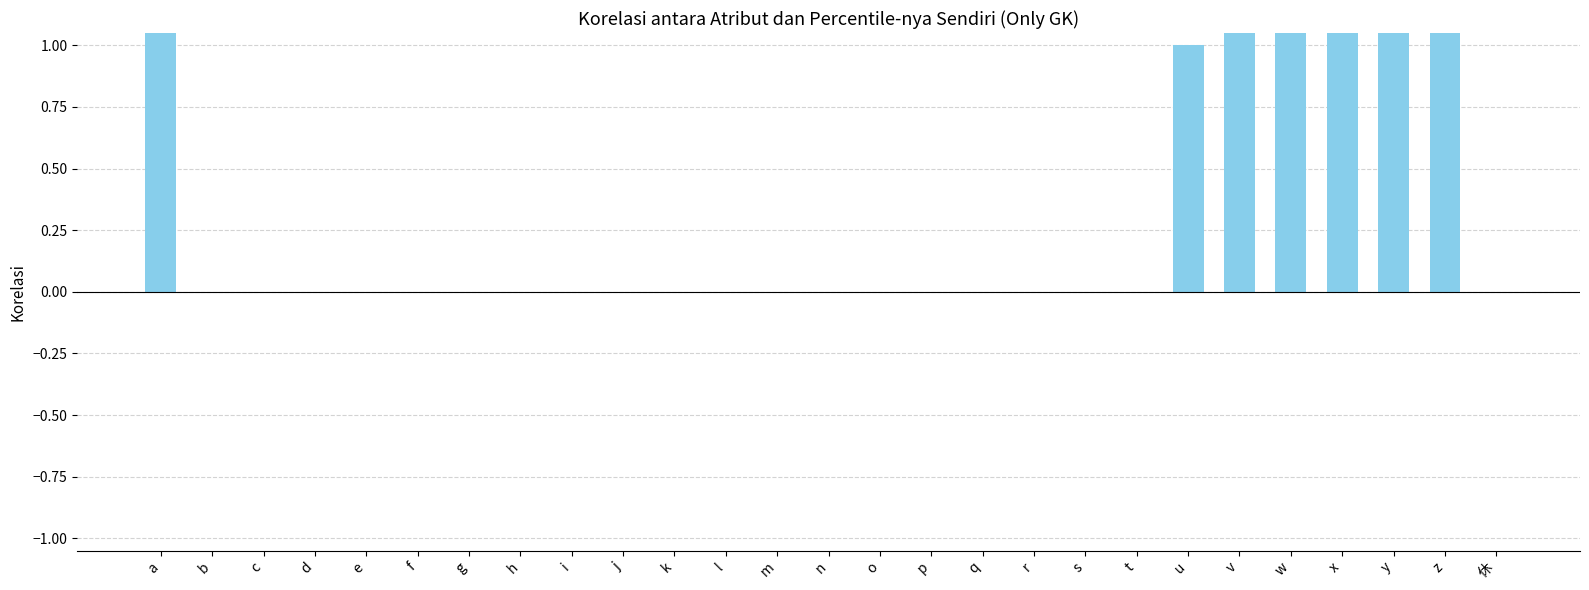

Reading right to left, what are all the values shown in this chart?

休=0	z=5	y=4	x=4	w=3	v=2	u=1	t=0	s=0	r=0	q=0	p=0	o=0	n=0	m=0	l=0	k=0	j=0	i=0	h=0	g=0	f=0	e=0	d=0	c=0	b=0	a=8